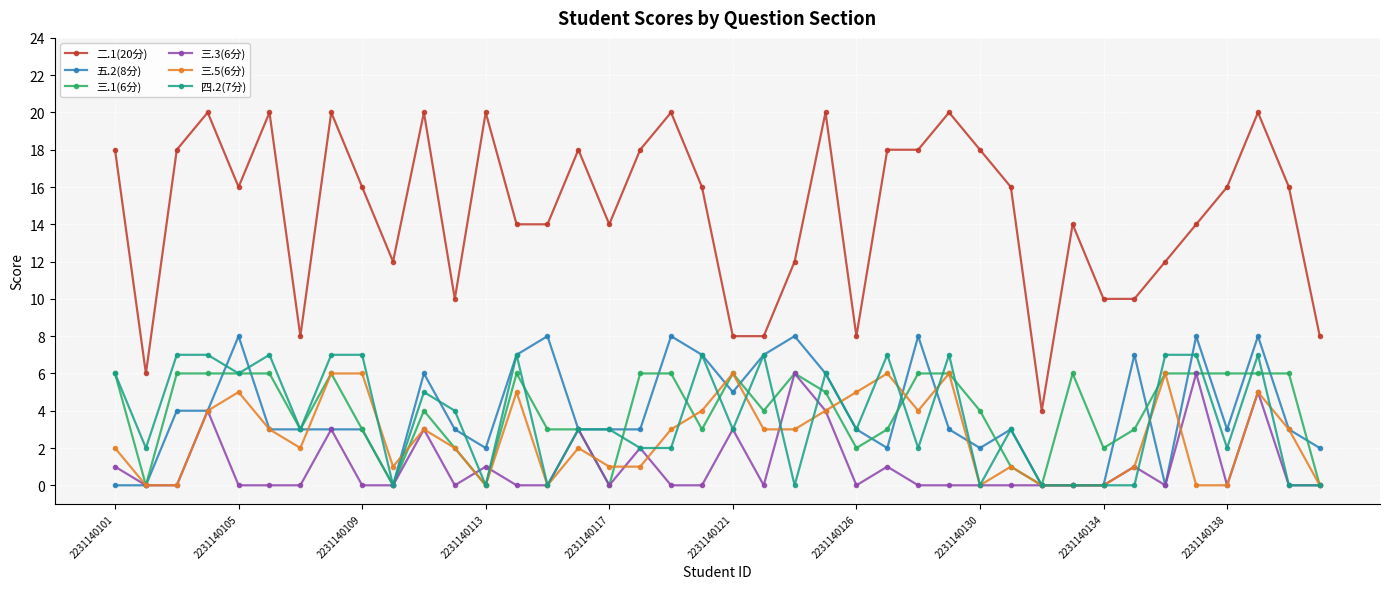

True or false: 四.2(7分) has more than 0 interior local peaks.

True